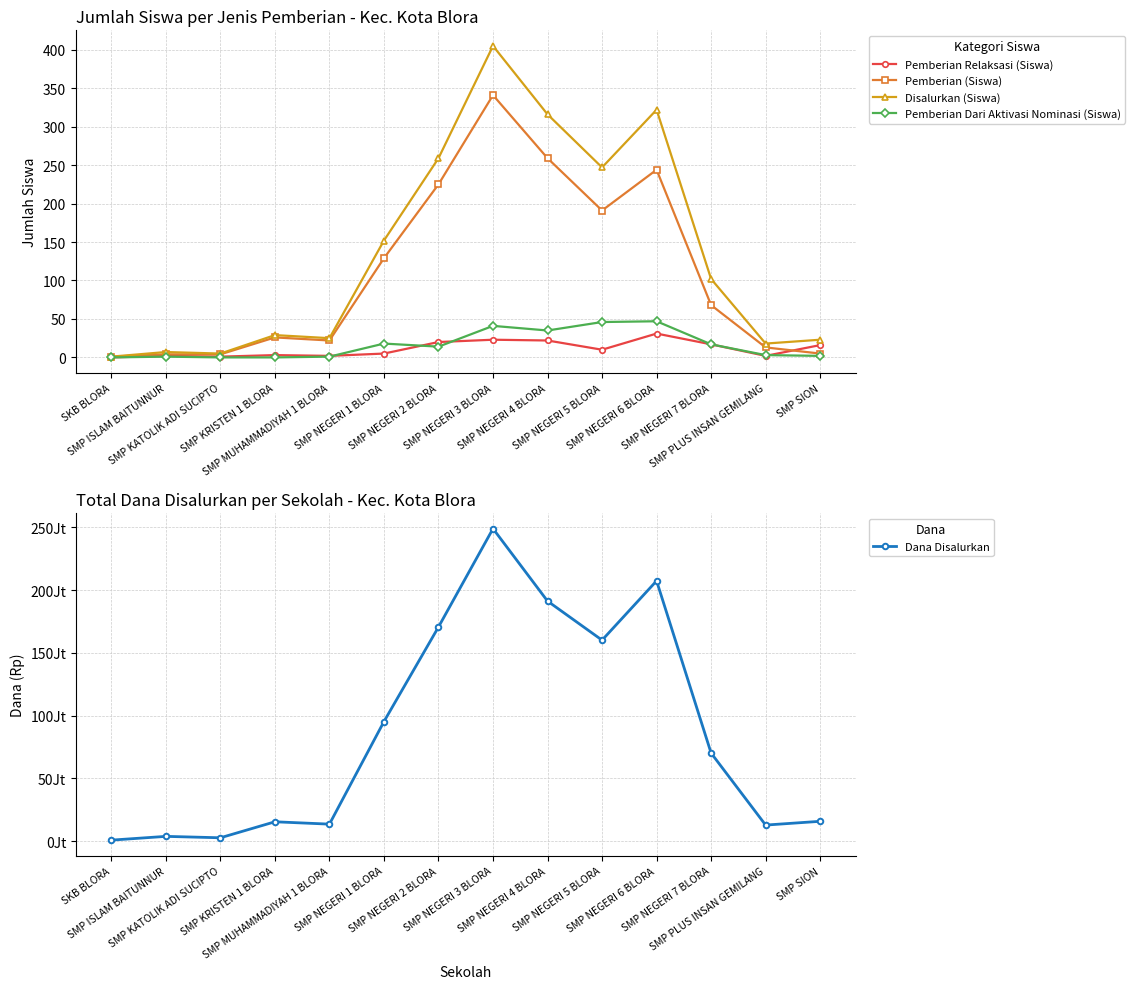

True or false: Pemberian Relaksasi (Siswa) and Disalurkan (Siswa) cross at least once.

False